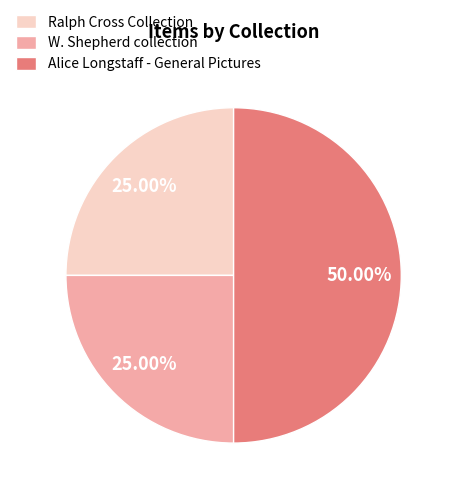

Does W. Shepherd collection account for over 50% of the chart?

No